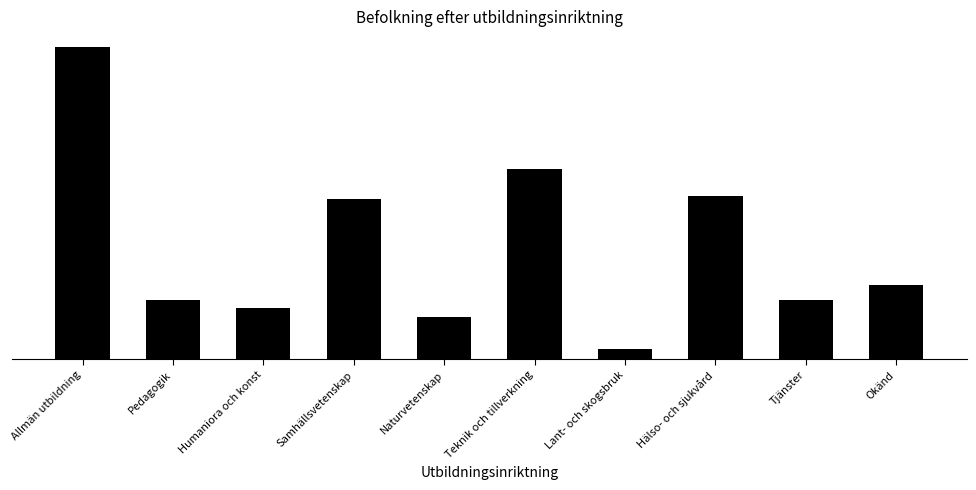

Does the chart contain any negative values?

No